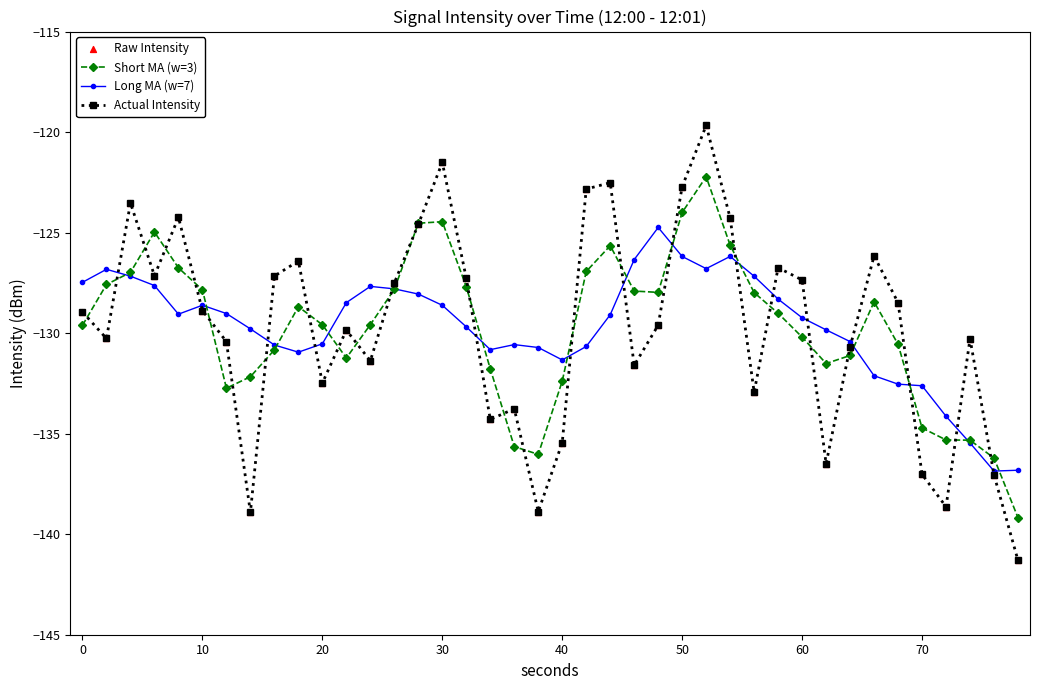

What is the value of the Actual Intensity point at the 9th from the left?

-127.2